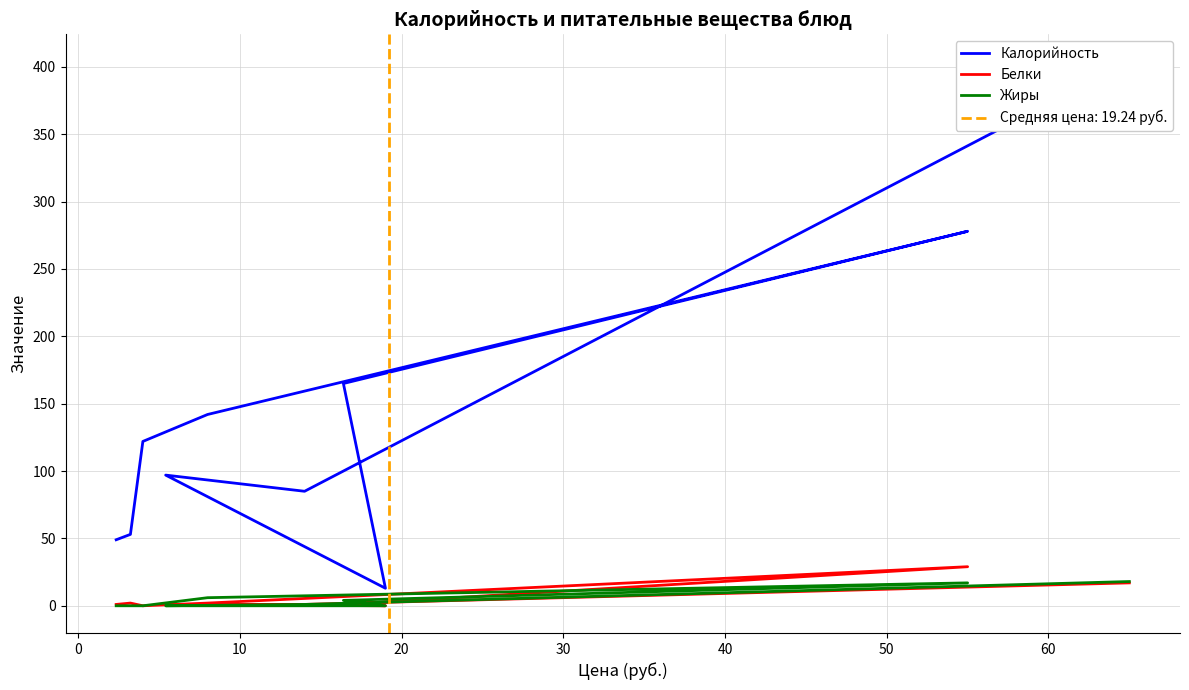

Is the value of Жиры at 30 greater than the value of Белки at 9?

Yes